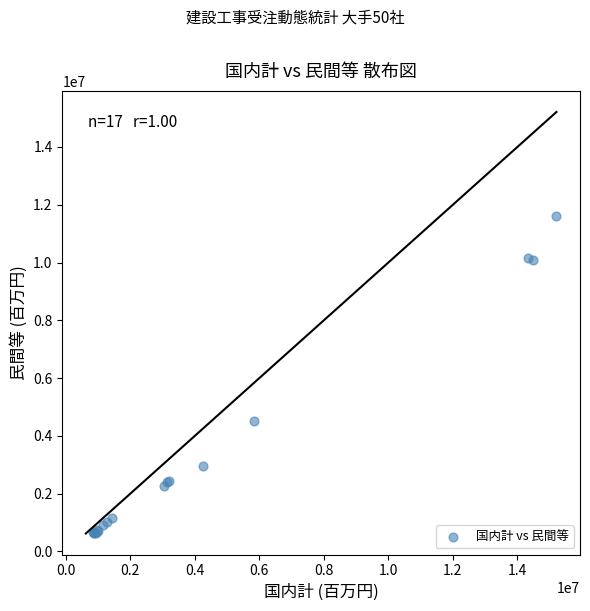

What Y value in the scatter plot is closest to 6125245?

4509035.7